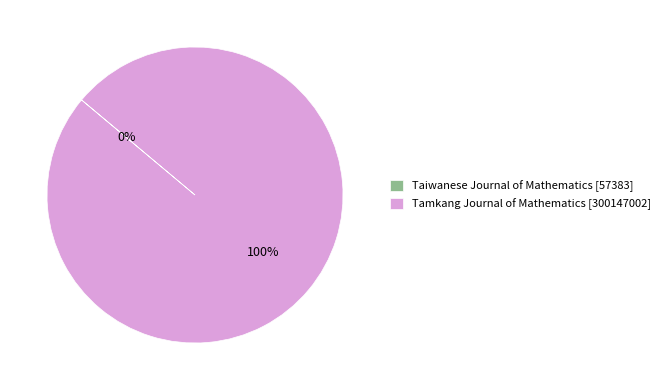

What percentage is the Tamkang Journal of Mathematics [300147002] slice, to the nearest percent?

100%